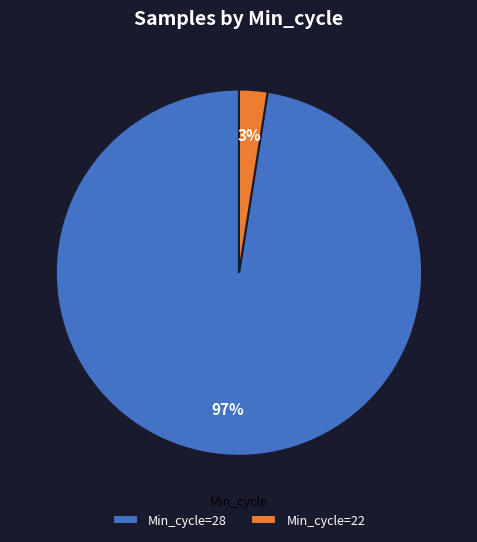

To the nearest percent, what portion does Min_cycle=22 represent?

3%